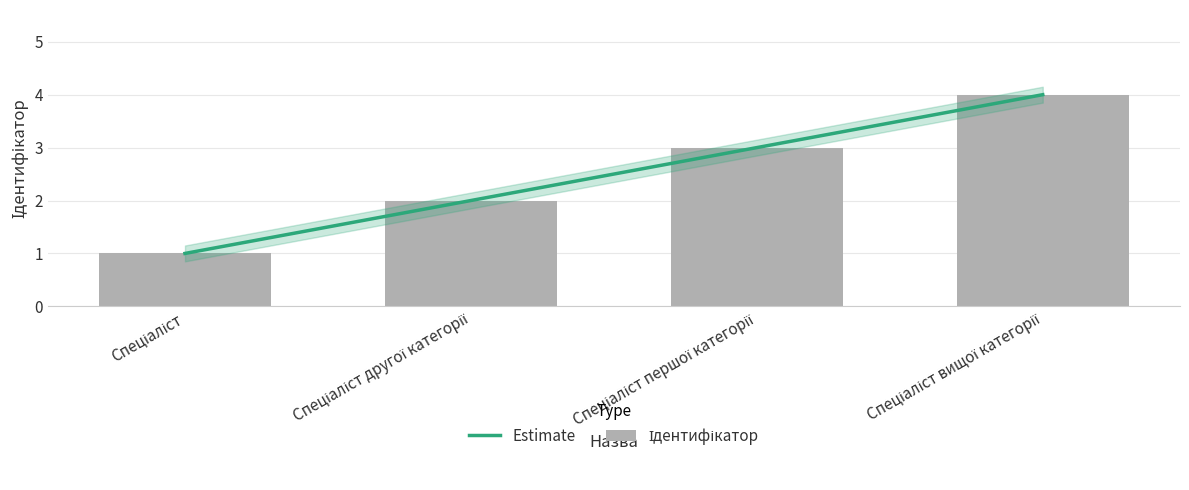

Count the number of categories in the chart.

4